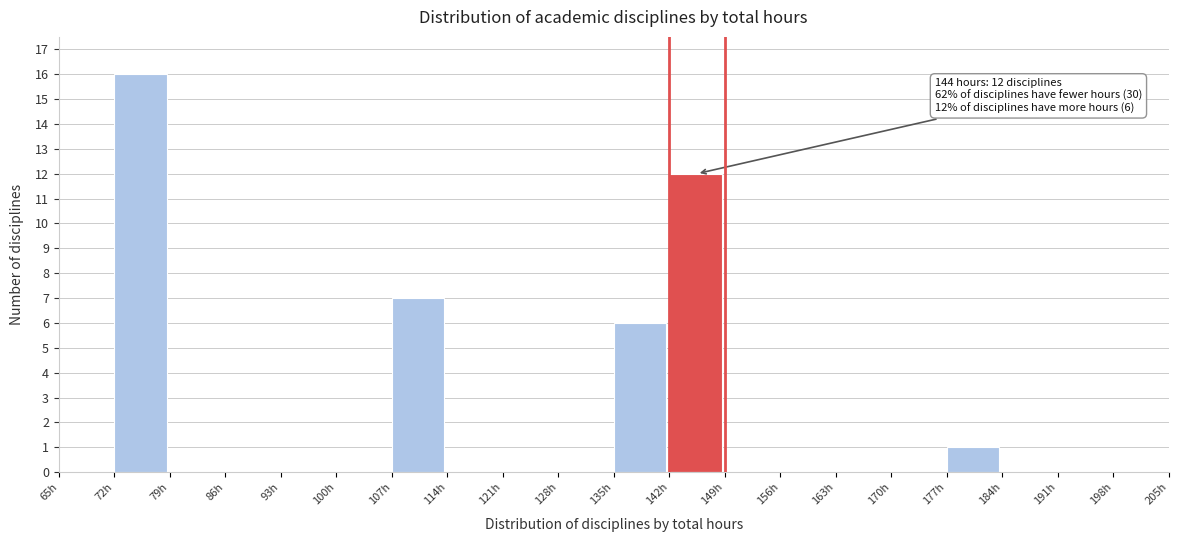

Over which range of the x-axis is the bar tallest?

72 to 79